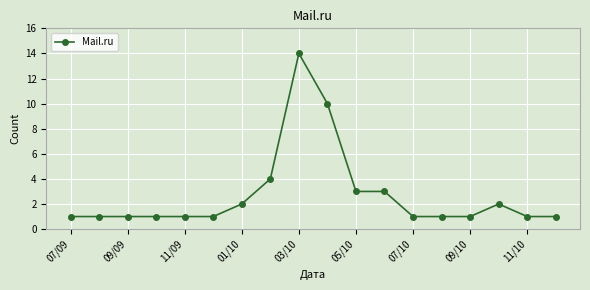

Reading left to right, what are all the values shown in this chart?

1	1	1	1	1	1	2	4	14	10	3	3	1	1	1	2	1	1